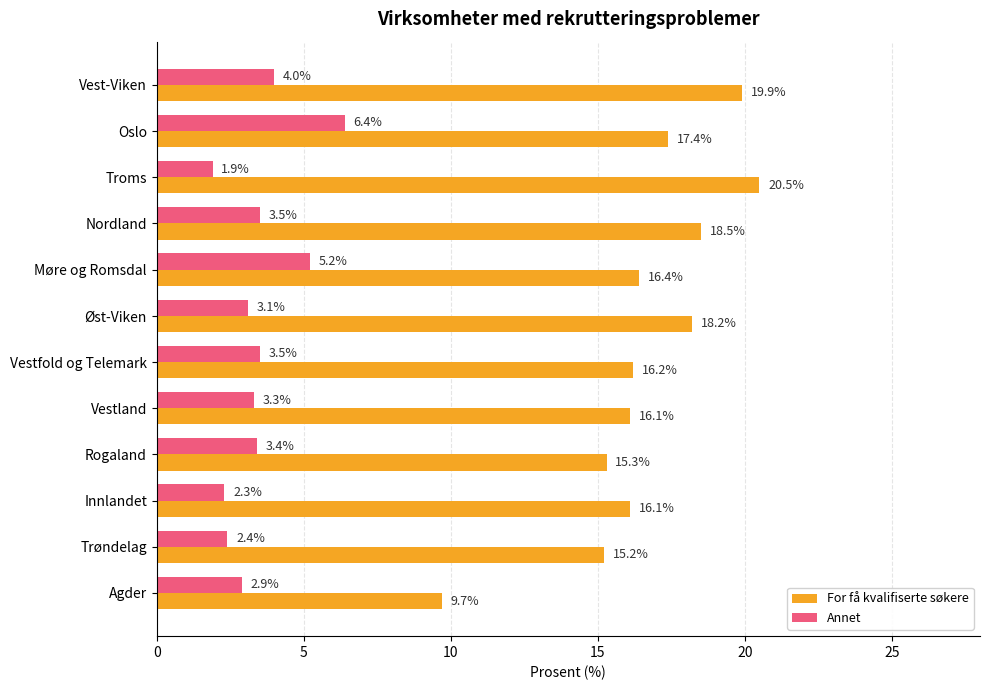

How many values in the For få kvalifiserte søkere series exceed 16?

9